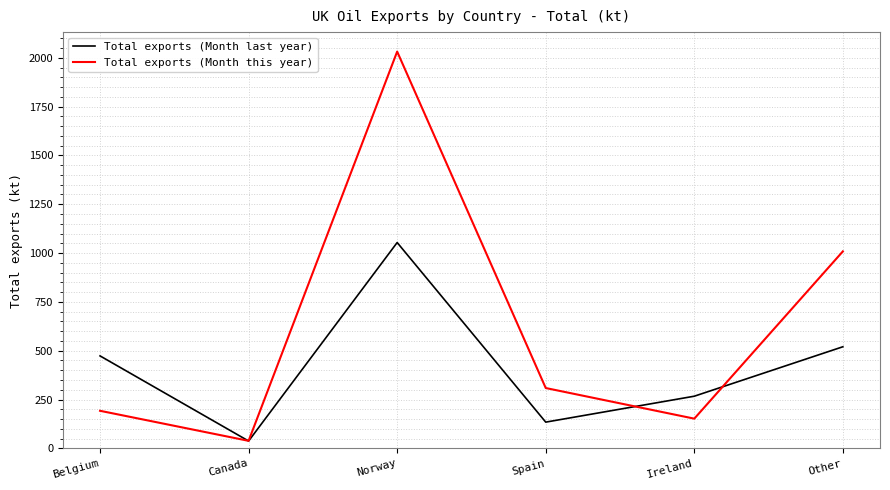

In Total exports (Month last year), how many points are lower than both neighbors (excluding endpoints)?

2